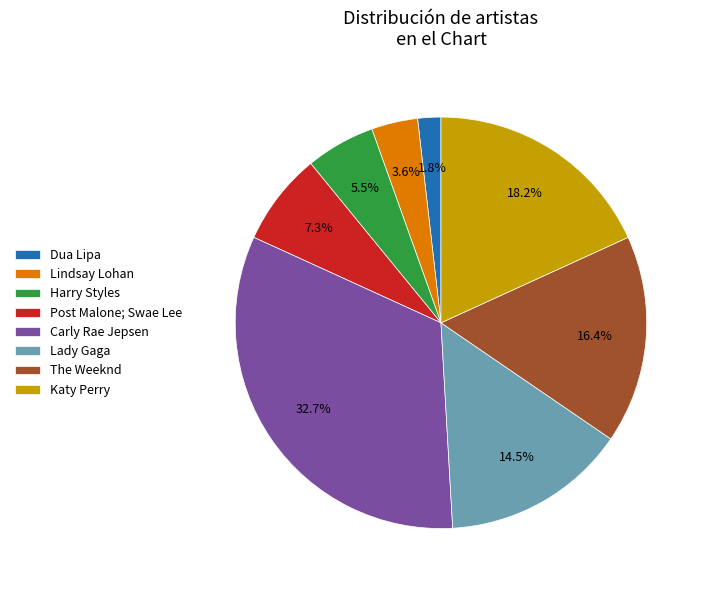

Which category has the smallest portion of the pie?

Dua Lipa